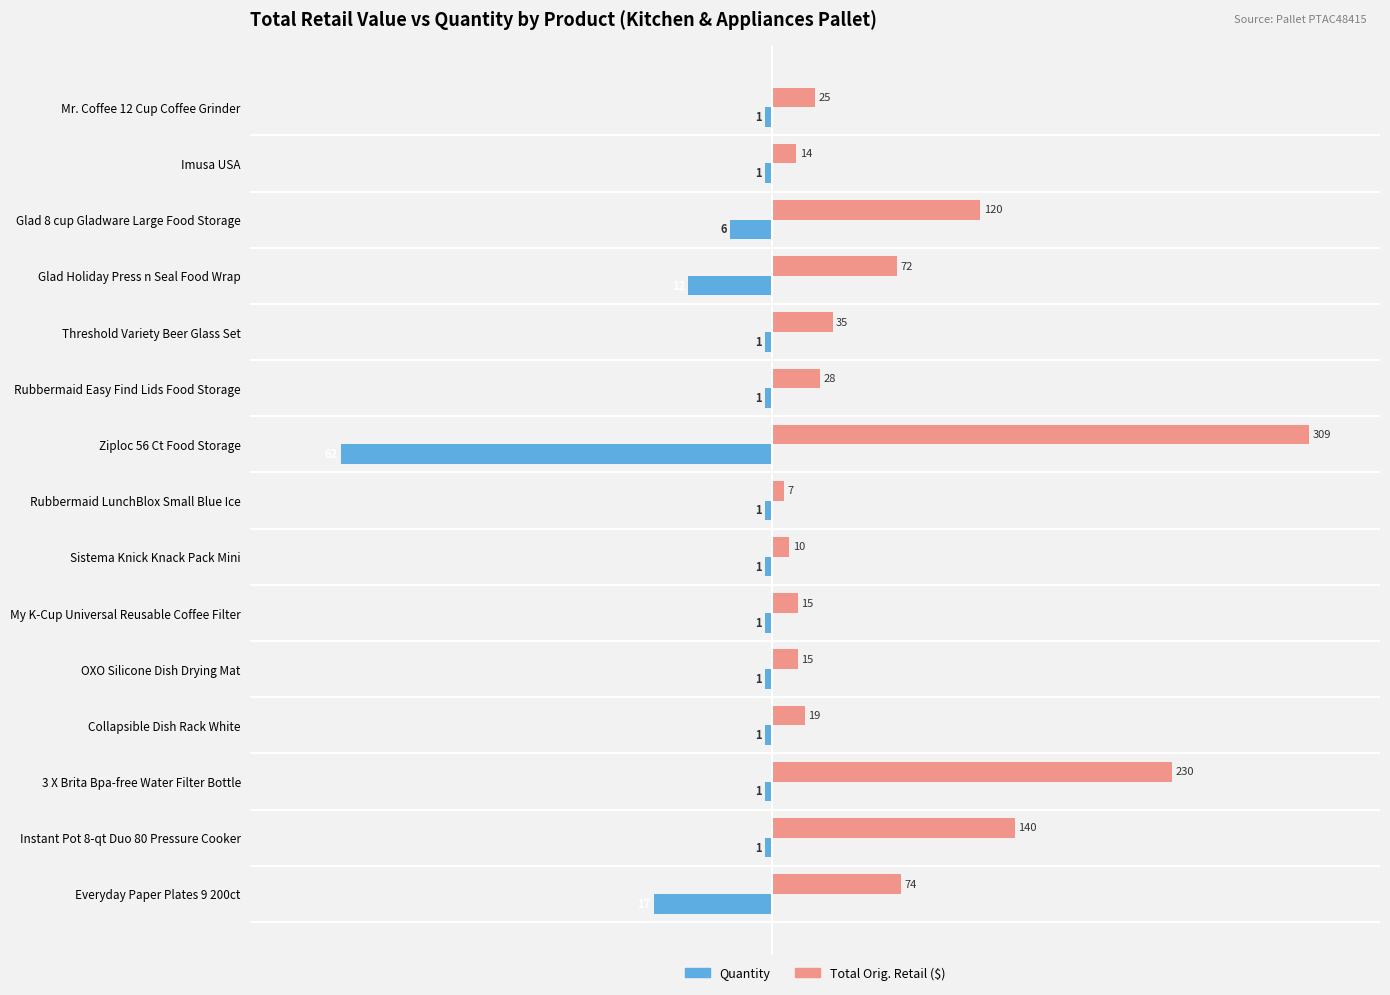

What is the maximum value shown in the chart?

309.4